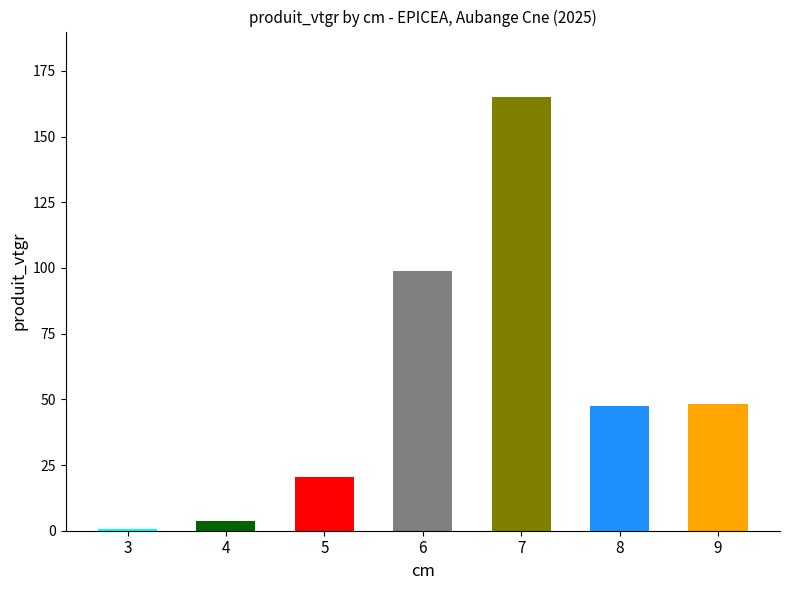

Approximately how many times larger is the value at 8 compared to 4?

12.5